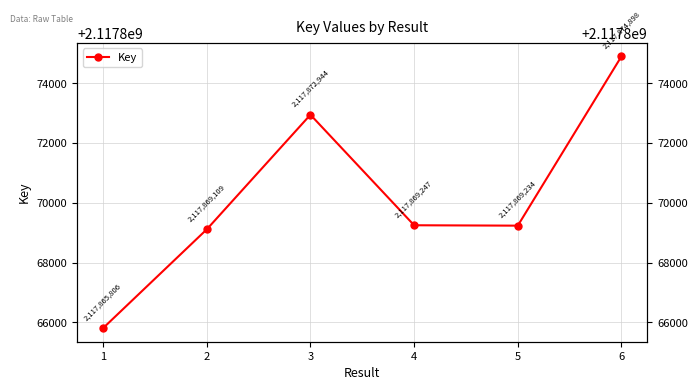

How many interior local peaks (higher than both neighbors) does the data have?

1